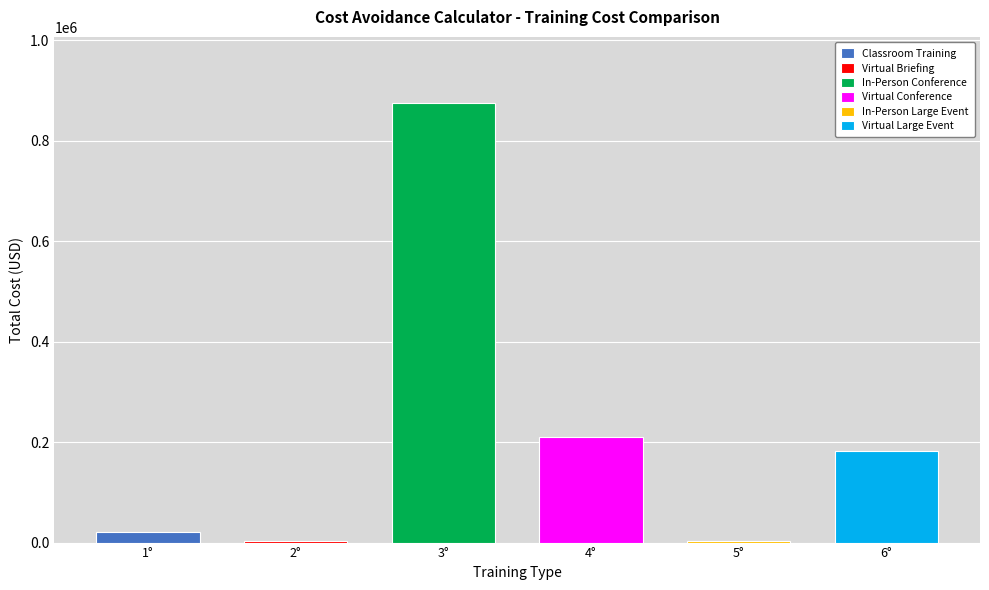

What is the difference between the maximum and minimum values?

872000